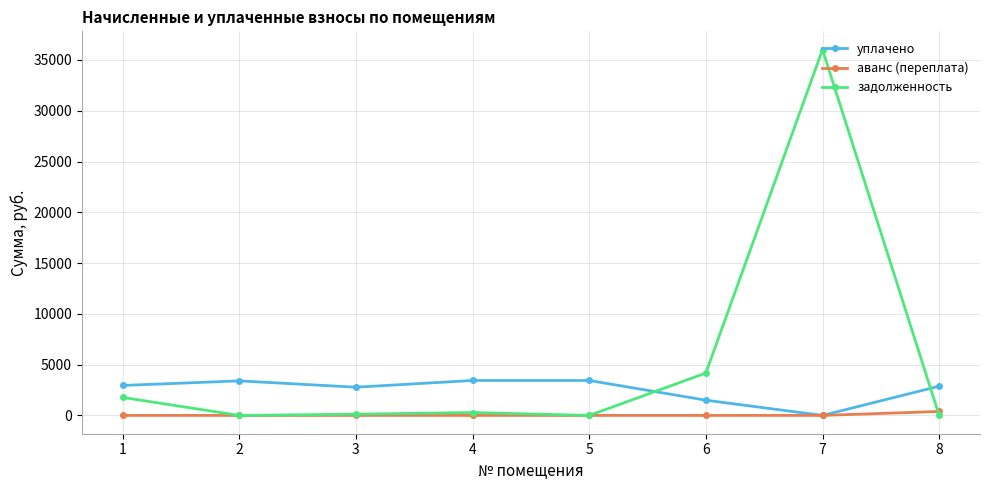

True or false: уплачено has more than 0 interior local peaks.

True